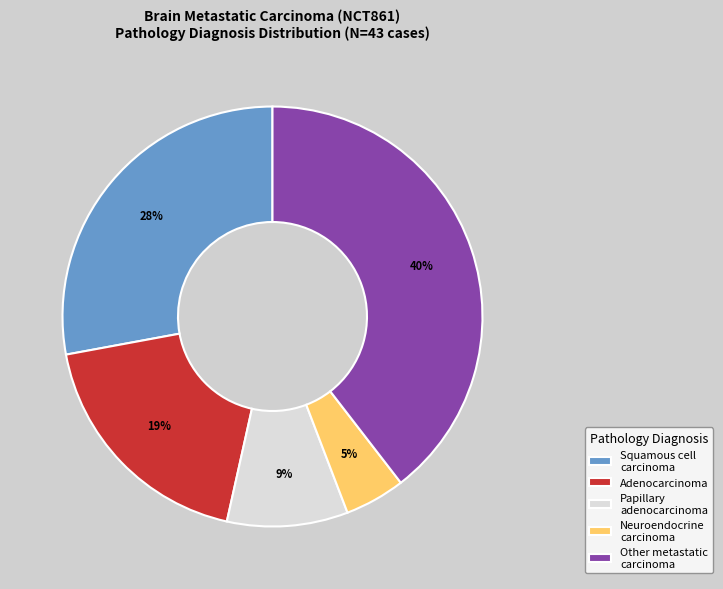

Does Papillary adenocarcinoma account for over 50% of the chart?

No